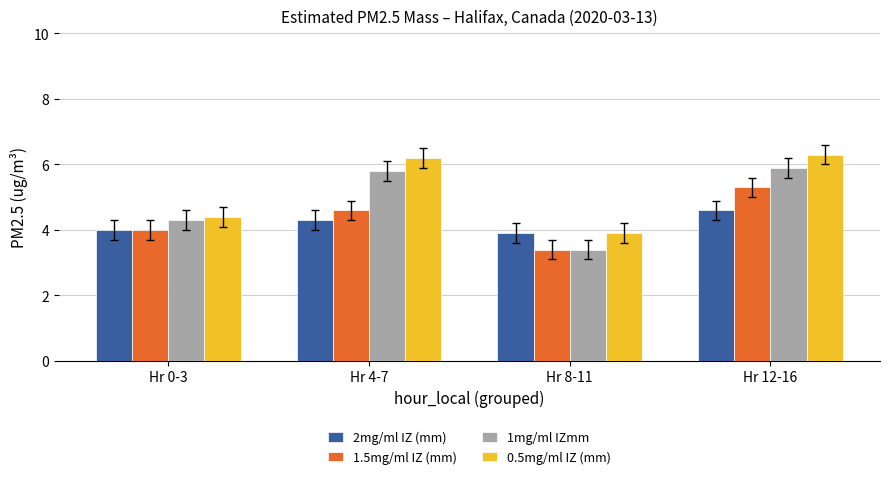

Rank the categories by 1mg/ml IZmm value from lowest to highest.

Hr 8-11, Hr 0-3, Hr 4-7, Hr 12-16